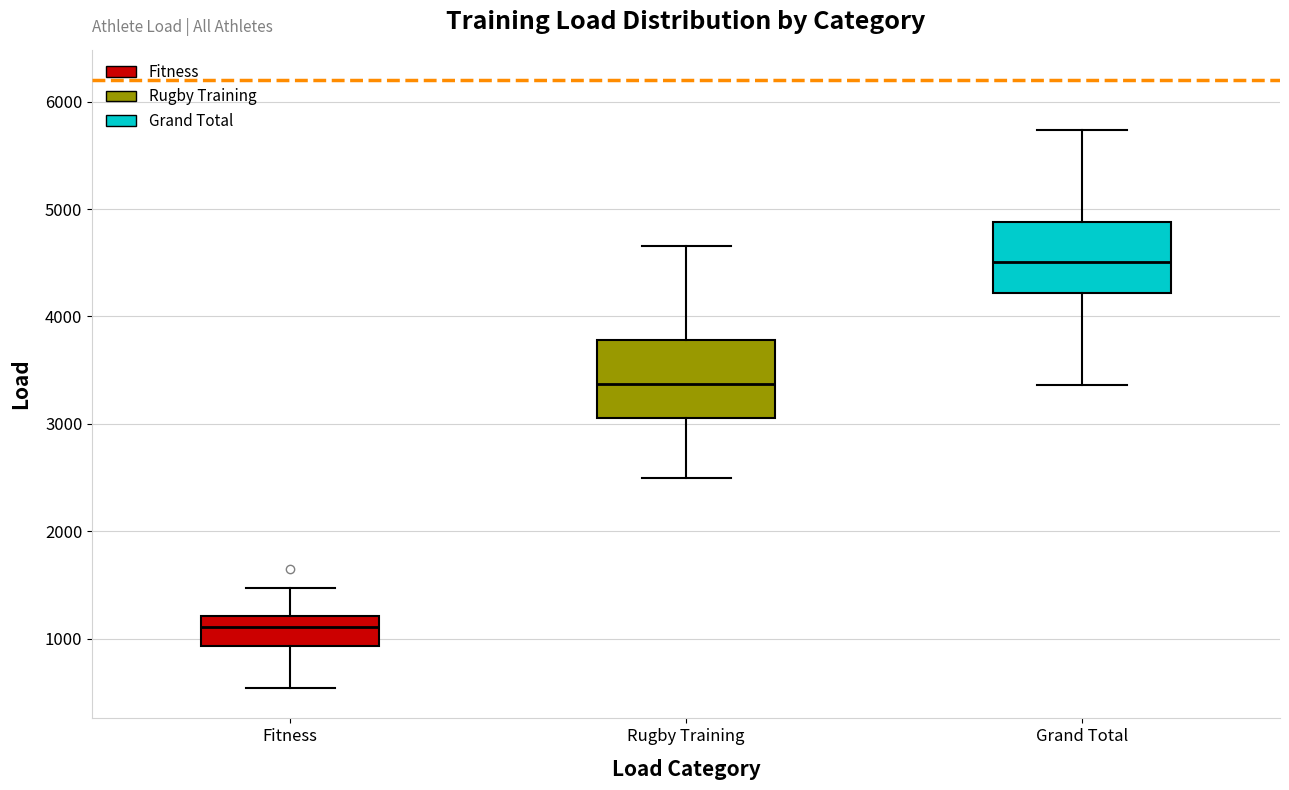

Where does the median line of the box for Rugby Training sit on the y-axis? The values are not printed on the chart, so give them approximately, as read against the axis.

3400